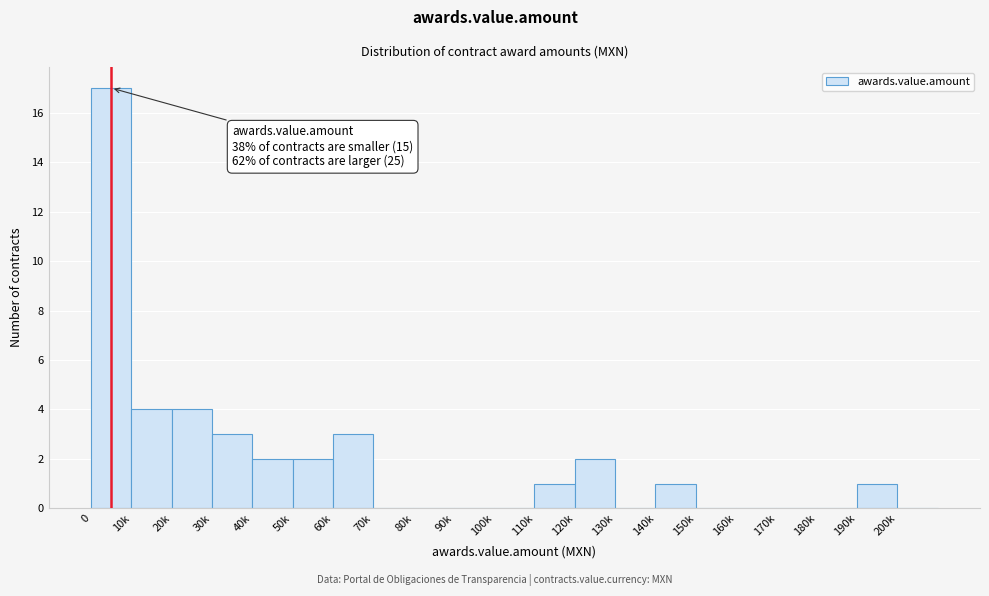

Reading left to right, list all the values displayed in this chart.

0=17	10k=4	20k=4	30k=3	40k=2	50k=2	60k=3	70k=0	80k=0	90k=0	100k=0	110k=1	120k=2	130k=0	140k=1	150k=0	160k=0	170k=0	180k=0	190k=1	200k=0